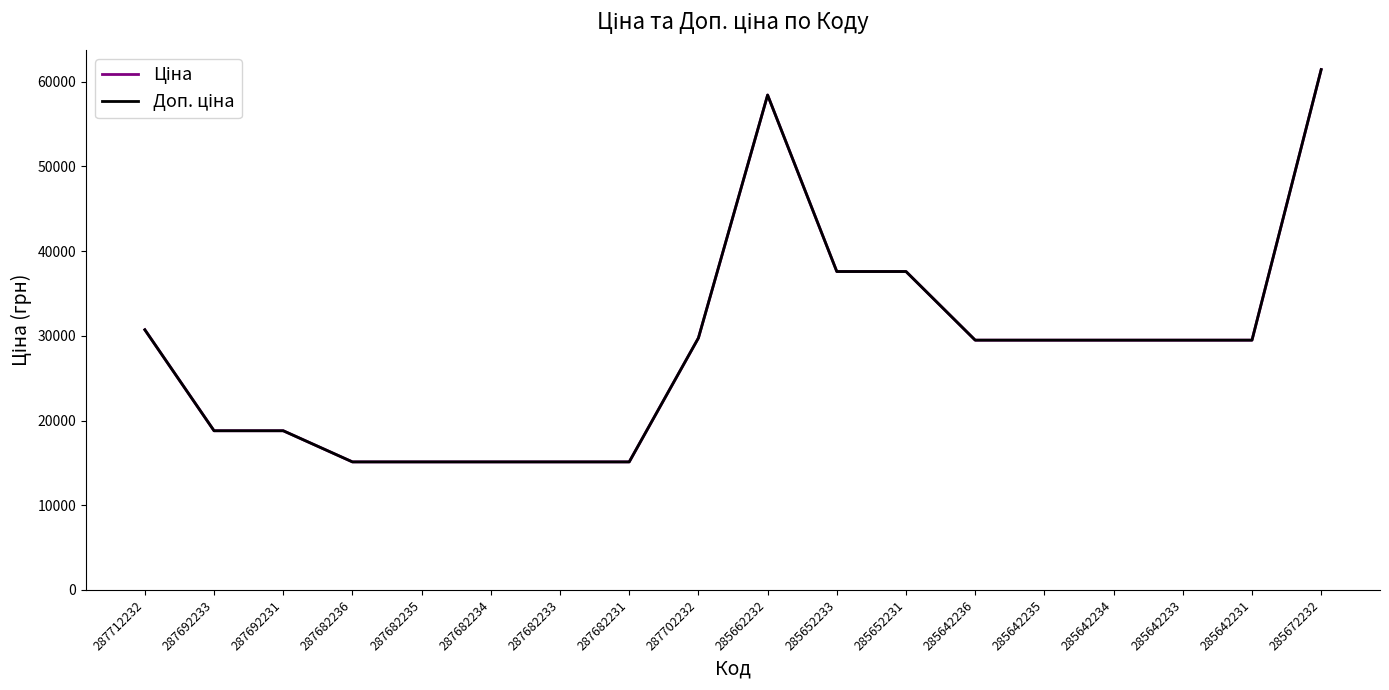

Does the chart have visible grid lines?

No